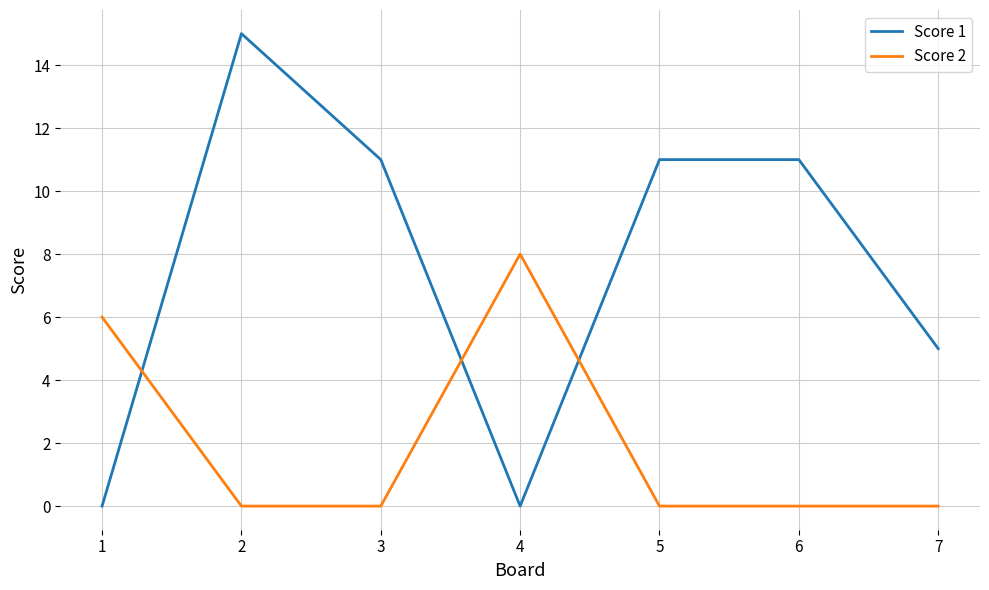

Which series changed the most between 5 and 7?

Score 1